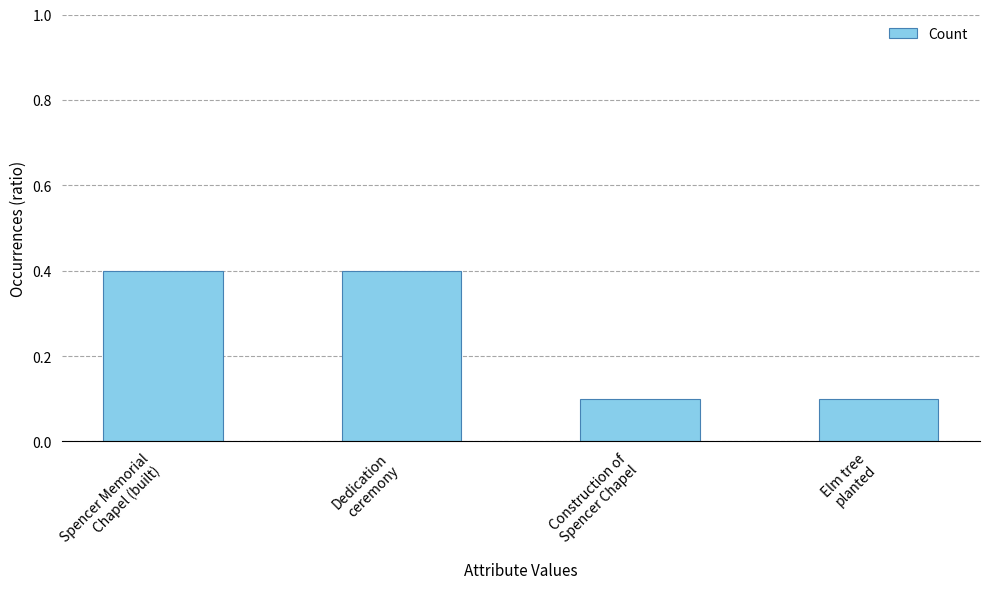

What is the difference between the maximum and minimum values?

0.3